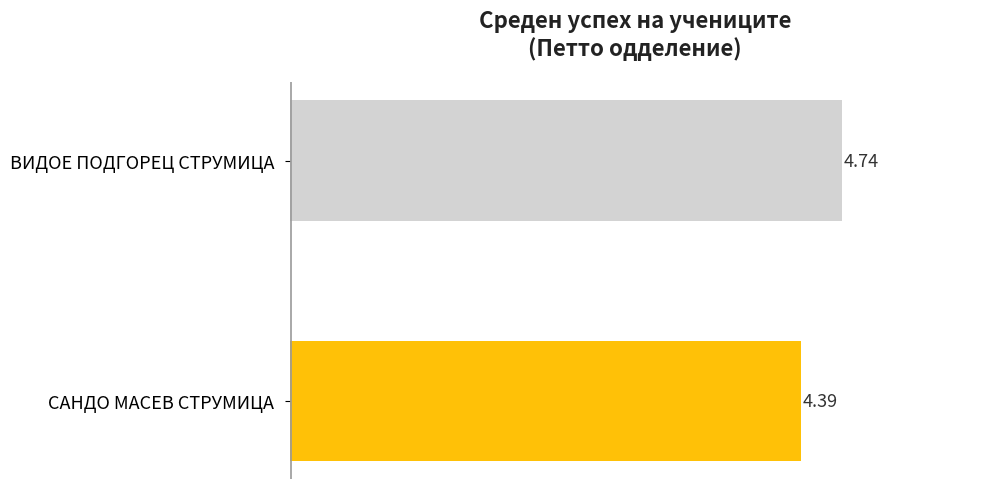

List the labels in order of value, largest first.

ВИДОЕ ПОДГОРЕЦ СТРУМИЦА, САНДО МАСЕВ СТРУМИЦА